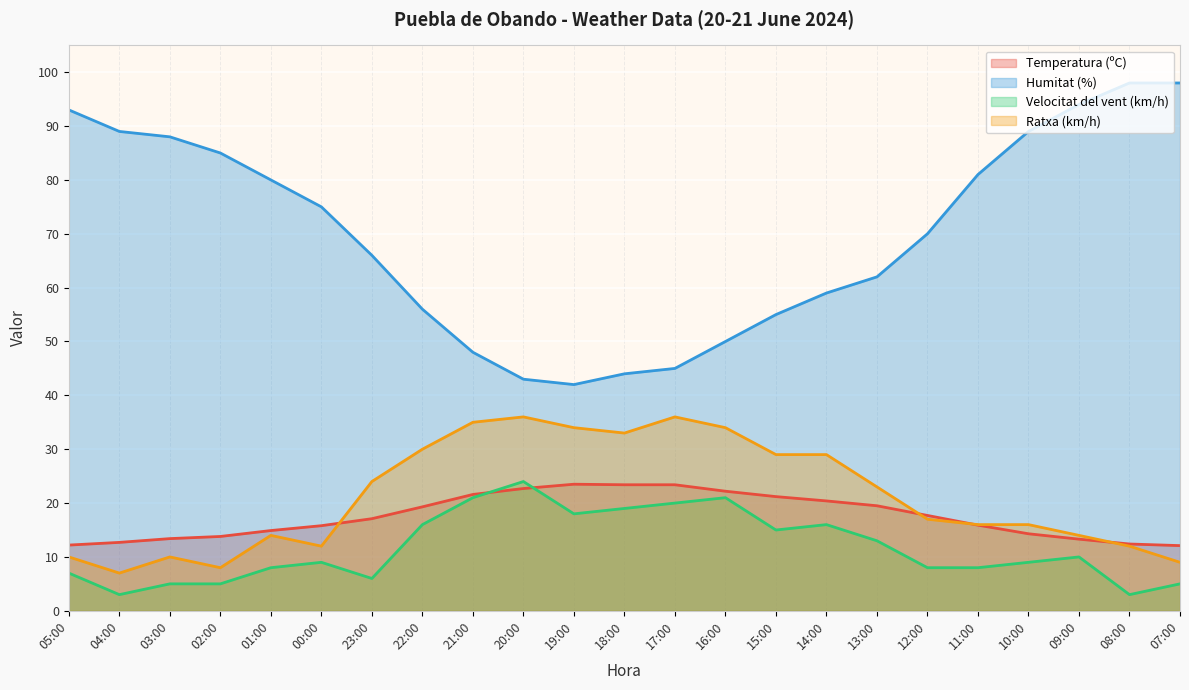

Is it true that Humitat (%) equals 42.0 at 19:00?

True